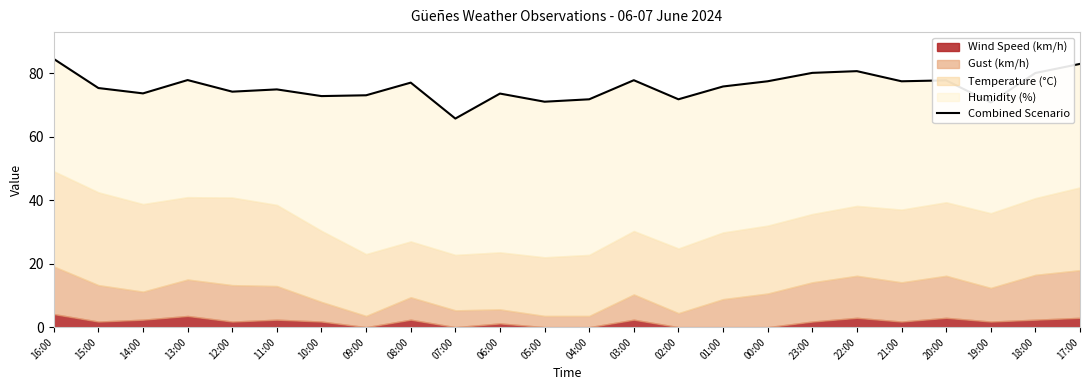

What is the maximum value shown in the chart?

84.5